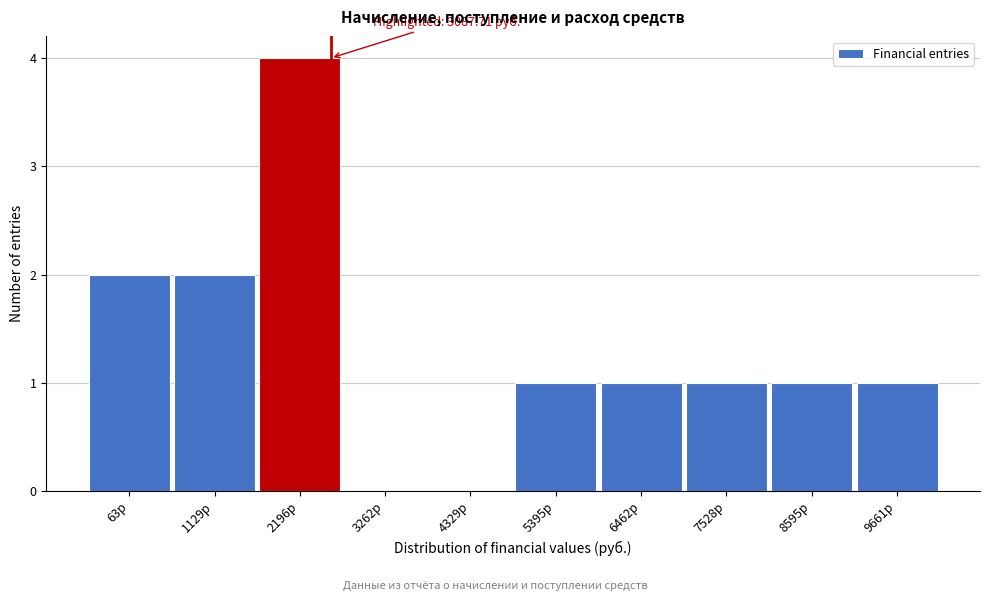

Reading left to right, list all the values displayed in this chart.

63р=2	1129р=2	2196р=4	3262р=0	4329р=0	5395р=1	6462р=1	7528р=1	8595р=1	9661р=1